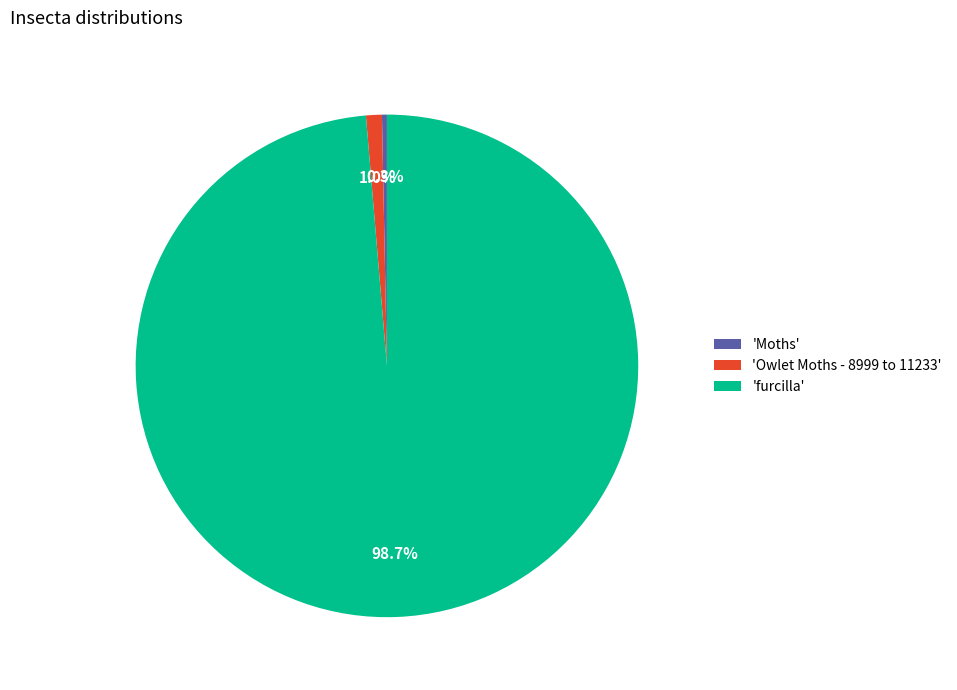

Which category has the biggest portion of the pie?

'furcilla'